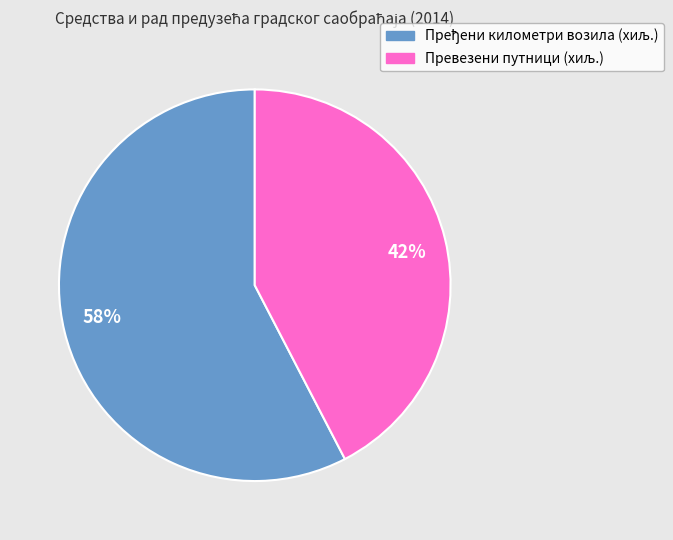

Does 58% account for over 50% of the chart?

Yes